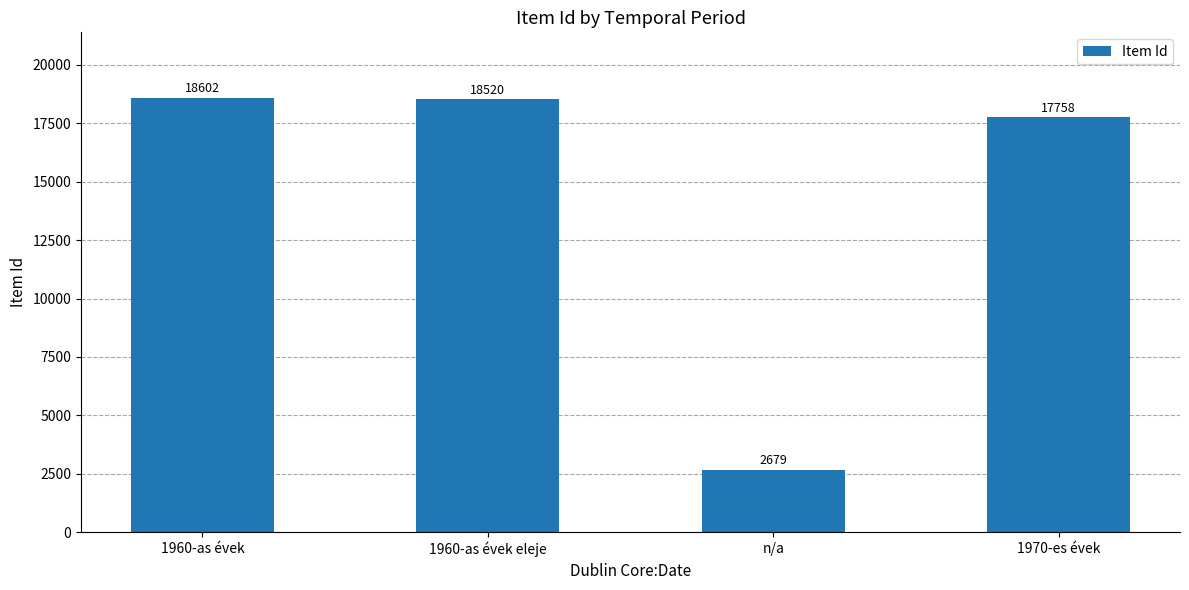

How many values are below 18520?

2